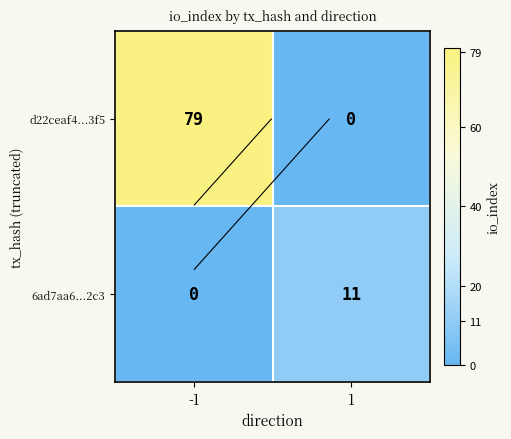

Which has a higher value, 1 or -1?

-1